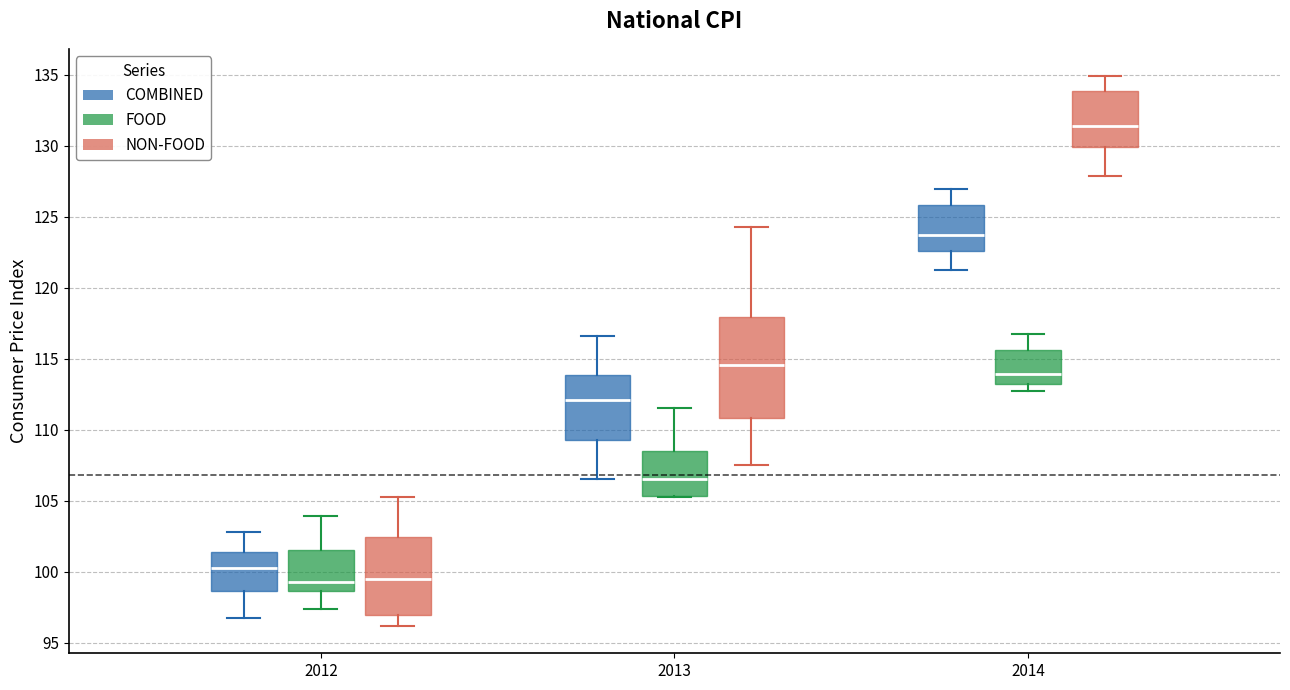

Reading left to right, read every box against the y-axis: the position of its median line, the range the box covers, and the ends of its whiskers. The values are not printed on the chart, so give them approximately, as read against the axis.

2012 (COMBINED): median 100.5, box 98.5 to 101.5, whiskers 97.0 to 103.0
2012 (FOOD): median 99.5, box 98.5 to 101.5, whiskers 97.5 to 104.0
2012 (NON-FOOD): median 99.5, box 97.0 to 102.5, whiskers 96.0 to 105.0
2013 (COMBINED): median 112.0, box 109.5 to 114.0, whiskers 106.5 to 116.5
2013 (FOOD): median 106.5, box 105.5 to 108.5, whiskers 105.5 to 111.5
2013 (NON-FOOD): median 114.5, box 111.0 to 118.0, whiskers 107.5 to 124.5
2014 (COMBINED): median 123.5, box 122.5 to 126.0, whiskers 121.0 to 127.0
2014 (FOOD): median 114.0, box 113.0 to 115.5, whiskers 112.5 to 116.5
2014 (NON-FOOD): median 131.5, box 130.0 to 134.0, whiskers 128.0 to 135.0